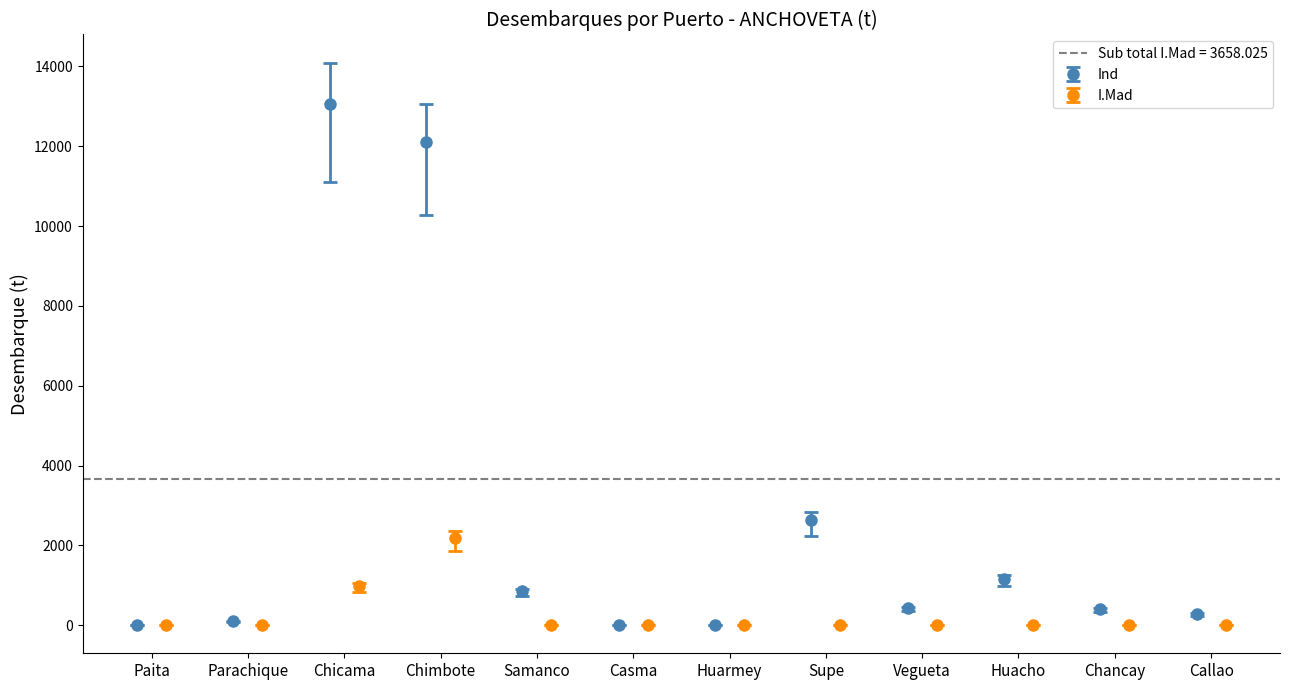

What is the highest value of the Ind series?

13052.3